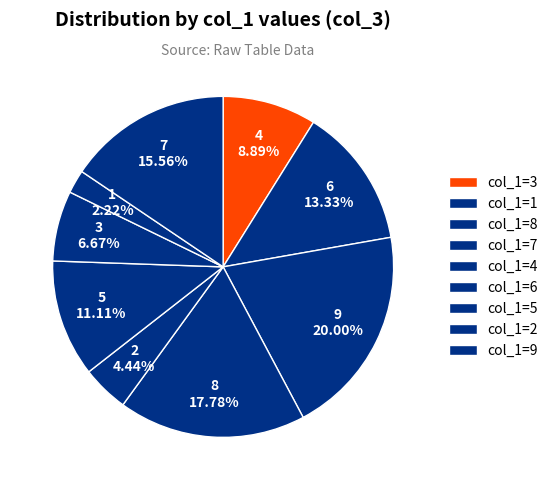

What is the smallest slice in the pie chart?

2